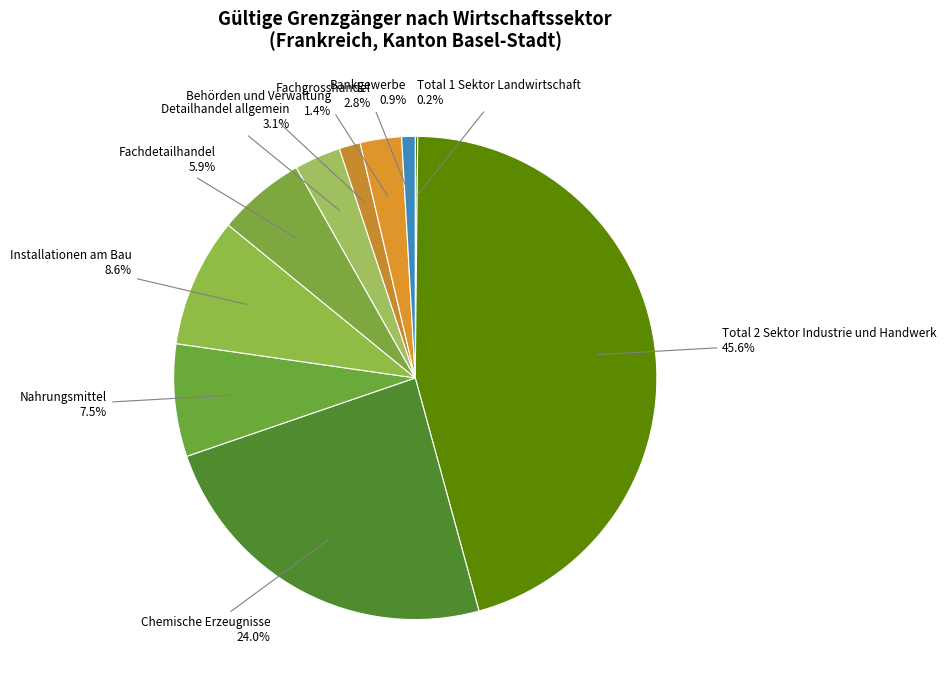

Which slice is the largest?

Total 2 Sektor Industrie und Handwerk